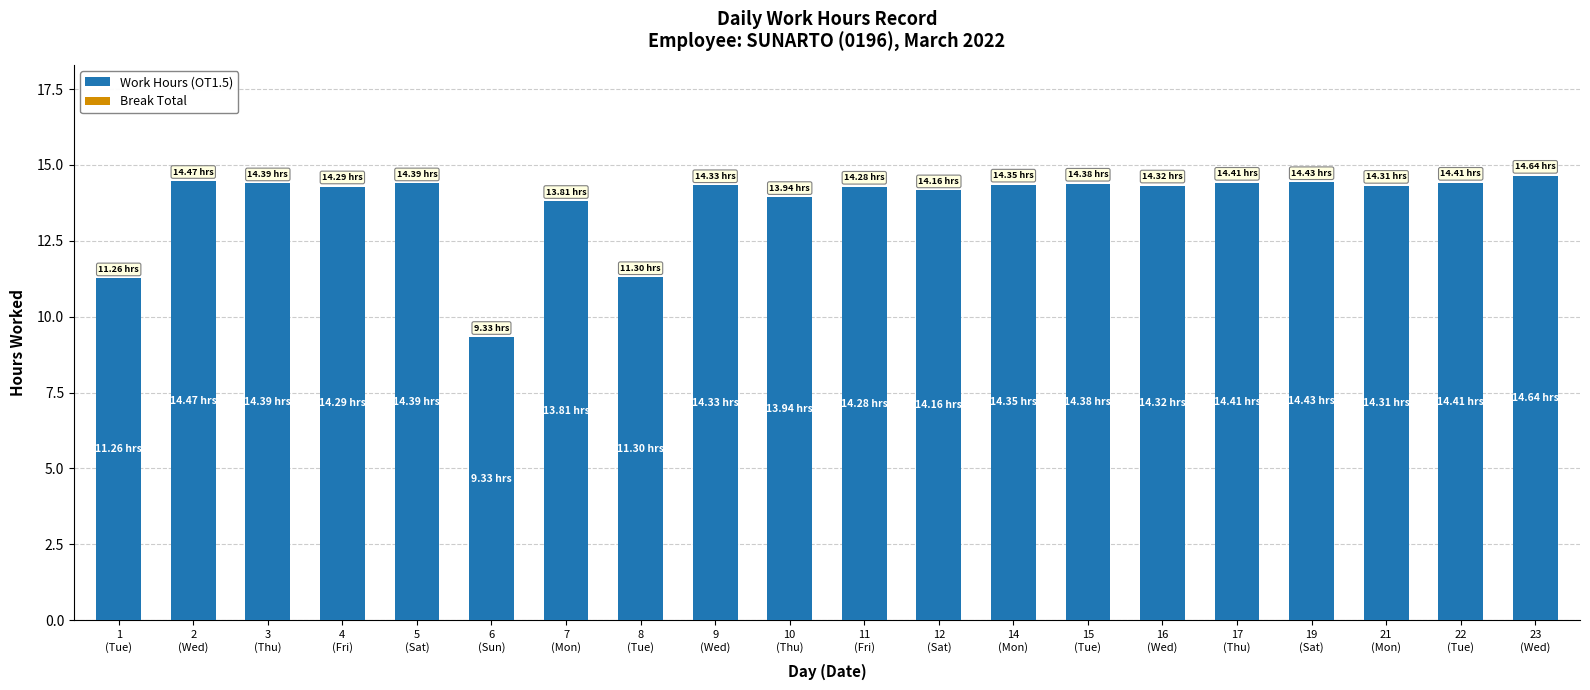

Between 19
(Sat) and 1
(Tue), which is larger?

19
(Sat)